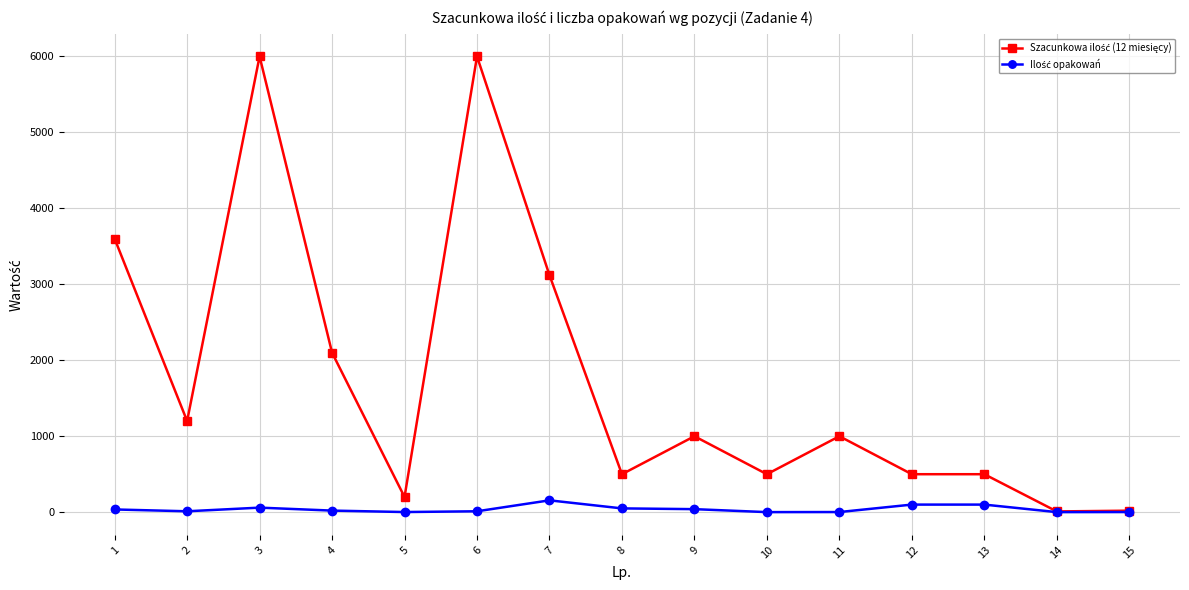

What is the greatest value displayed?

6000